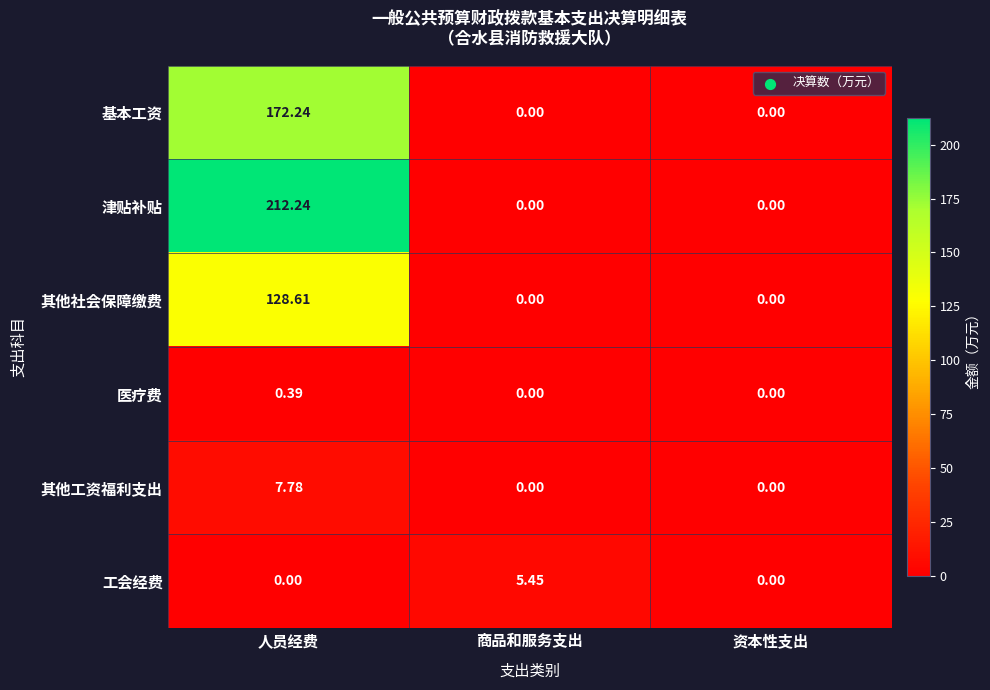

Between 人员经费 and 资本性支出, which series saw the biggest shift?

津贴补贴